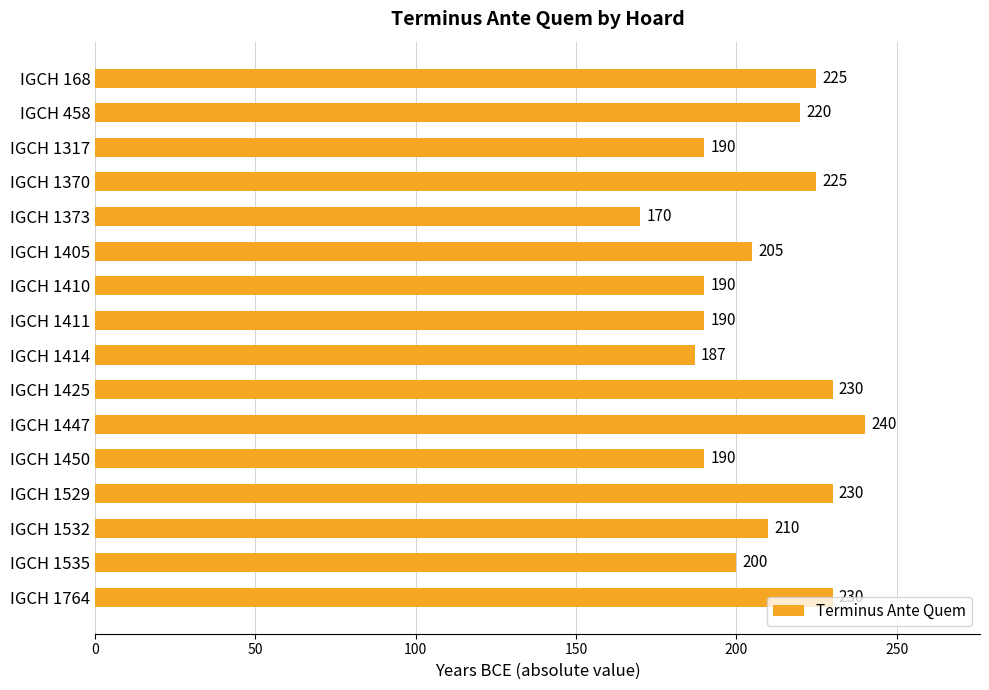

True or false: the data shows 240 at IGCH 1447.

True